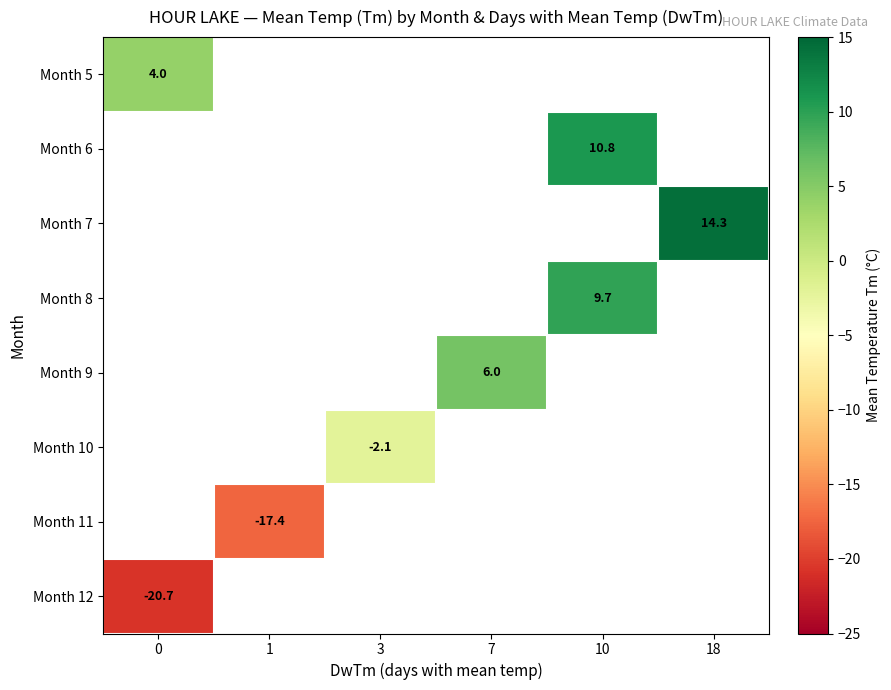

True or false: Month 8 has a value of 9.7 at 10.

True